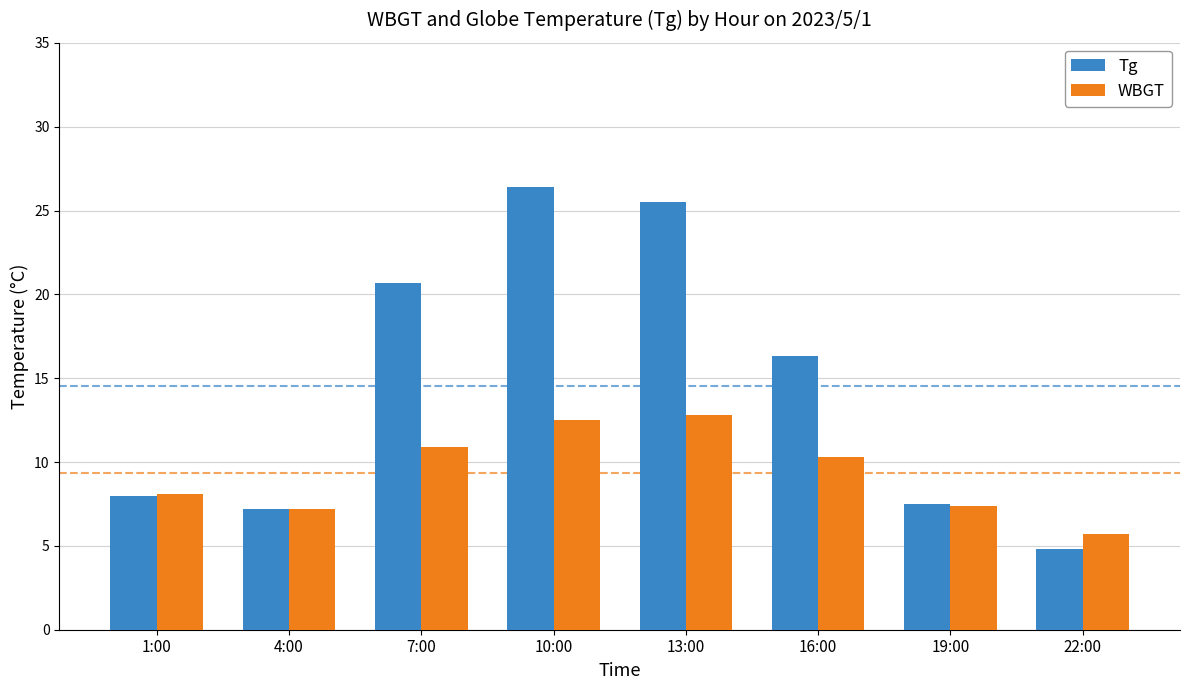

Count the number of categories in the chart.

8